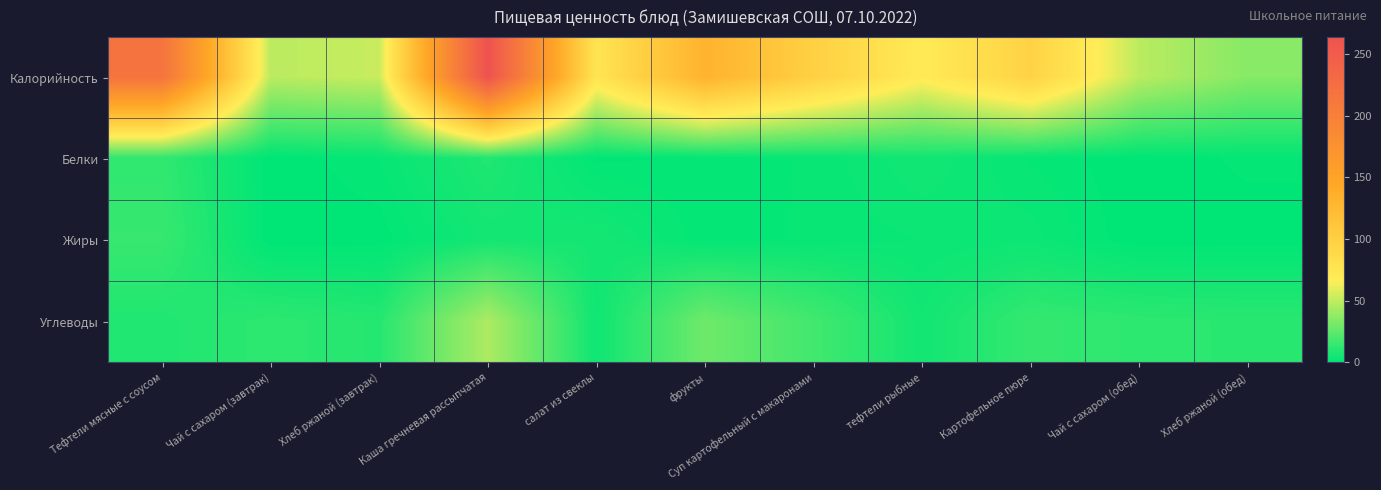

Reading left to right, transcribe all the data shown in this chart.

Калорийность: Тефтели мясные с соусом=217.1	Чай с сахаром (завтрак)=48.6	Хлеб ржаной (завтрак)=52.0	Каша гречневая рассыпчатая=263.8	салат из свеклы=76.1	фрукты=132.0	Суп картофельный с макаронами=99.3	тефтели рыбные=69.2	Картофельное пюре=96.3	Чай с сахаром (обед)=48.6	Хлеб ржаной (обед)=35.2
Белки: Тефтели мясные с соусом=12.8	Чай с сахаром (завтрак)=0.1	Хлеб ржаной (завтрак)=2.0	Каша гречневая рассыпчатая=8.7	салат из свеклы=0.8	фрукты=1.2	Суп картофельный с макаронами=2.3	тефтели рыбные=5.1	Картофельное пюре=1.9	Чай с сахаром (обед)=0.1	Хлеб ржаной (обед)=1.4
Жиры: Тефтели мясные с соусом=14.6	Чай с сахаром (завтрак)=0.0	Хлеб ржаной (завтрак)=0.4	Каша гречневая рассыпчатая=5.4	салат из свеклы=6.0	фрукты=1.2	Суп картофельный с макаронами=2.3	тефтели рыбные=3.1	Картофельное пюре=3.6	Чай с сахаром (обед)=0.0	Хлеб ржаной (обед)=0.3
Углеводы: Тефтели мясные с соусом=8.7	Чай с сахаром (завтрак)=12.0	Хлеб ржаной (завтрак)=10.0	Каша гречневая рассыпчатая=45.0	салат из свеклы=4.1	фрукты=28.8	Суп картофельный с макаронами=17.4	тефтели рыбные=5.2	Картофельное пюре=14.0	Чай с сахаром (обед)=12.0	Хлеб ржаной (обед)=11.0